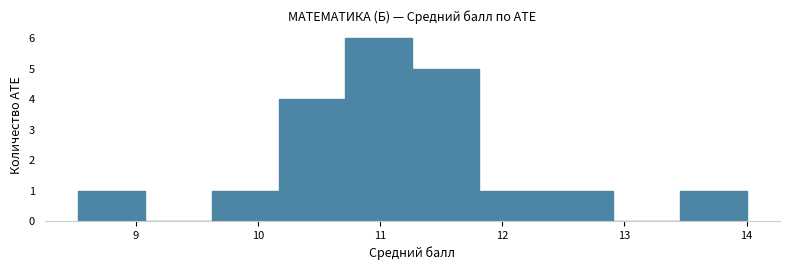

Reading left to right, transcribe this chart: for each bar, give the range it covers on the x-axis and its height. Neither the bar edges nor the heights are printed on the chart, so give them approximately, as read against the axes.

8.5 to 9.1: 1
9.1 to 9.6: 0
9.6 to 10.2: 1
10.2 to 10.7: 4
10.7 to 11.3: 6
11.3 to 11.8: 5
11.8 to 12.4: 1
12.4 to 12.9: 1
12.9 to 13.5: 0
13.5 to 14.0: 1